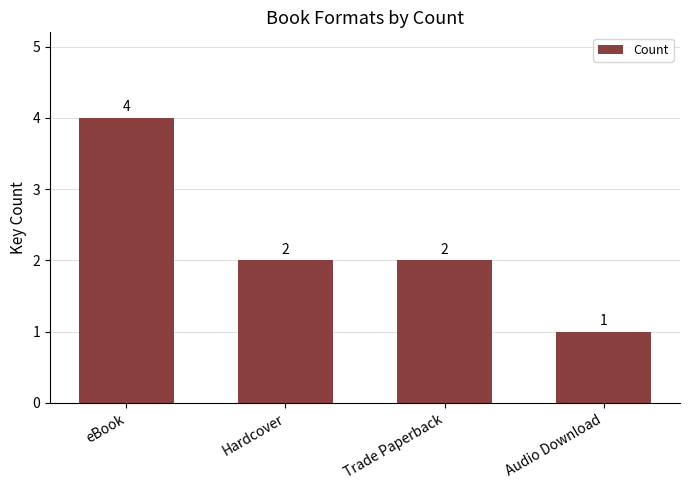

Where does the data first go above 2?

eBook